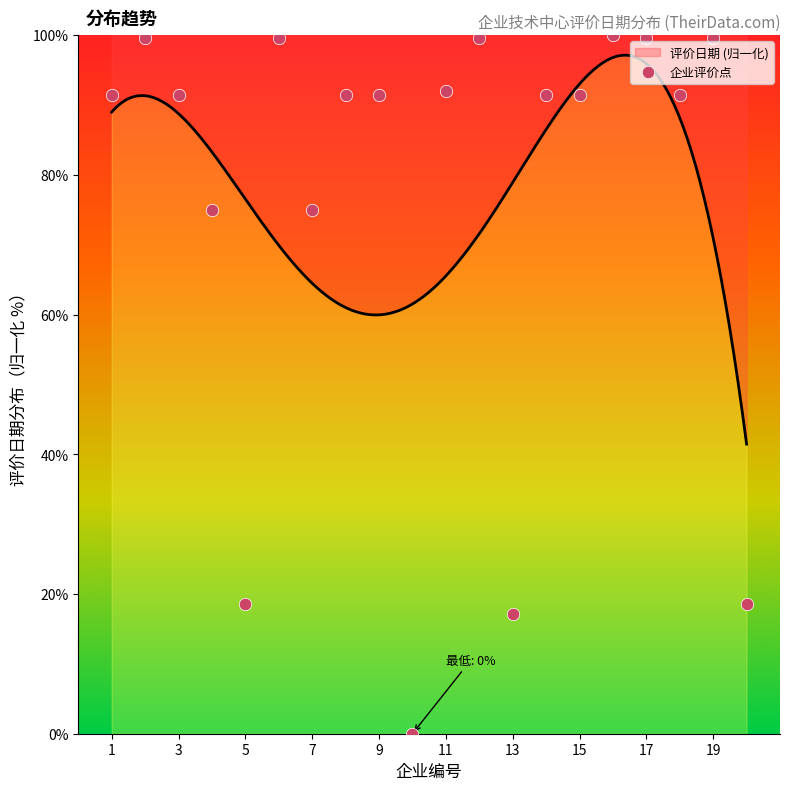

What is the ratio of the value at 20 to the value at 3?

0.2